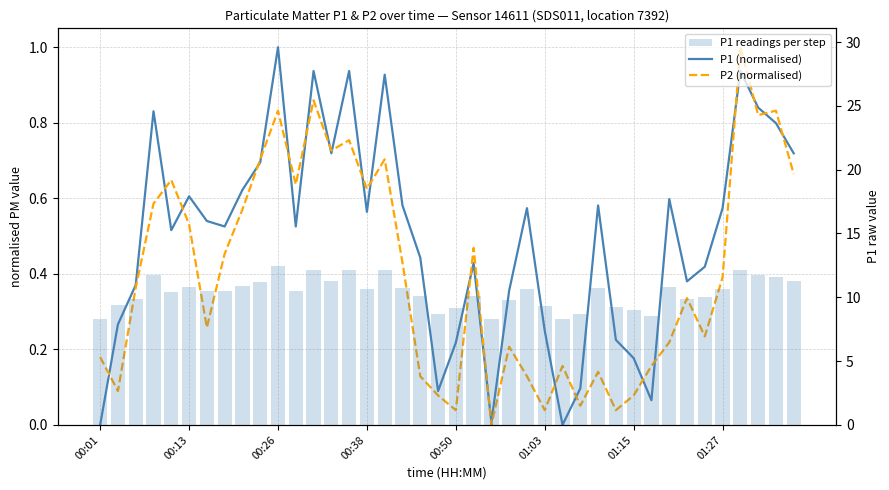

Which series has the widest spread of values?

P1 readings per step